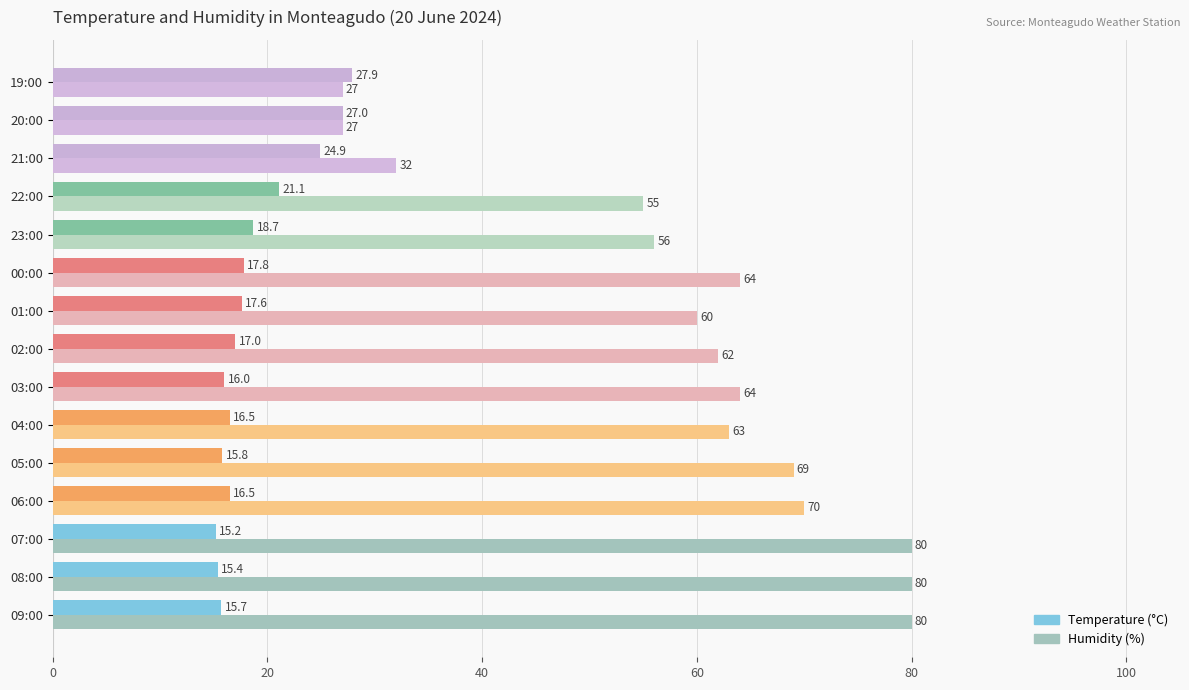

Which series changed the most between 05:00 and 00:00?

Humidity (%)